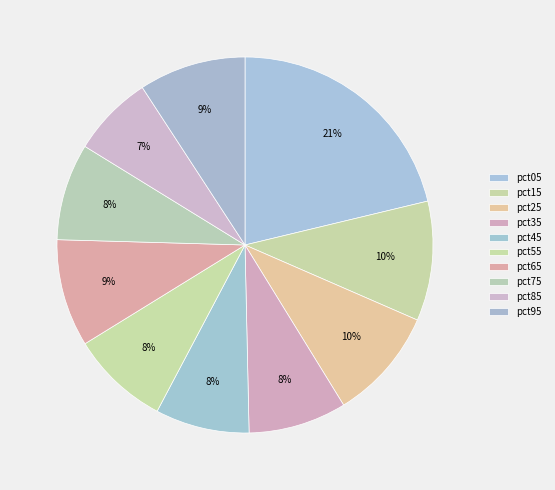

To the nearest percent, what portion does pct95 represent?

9%